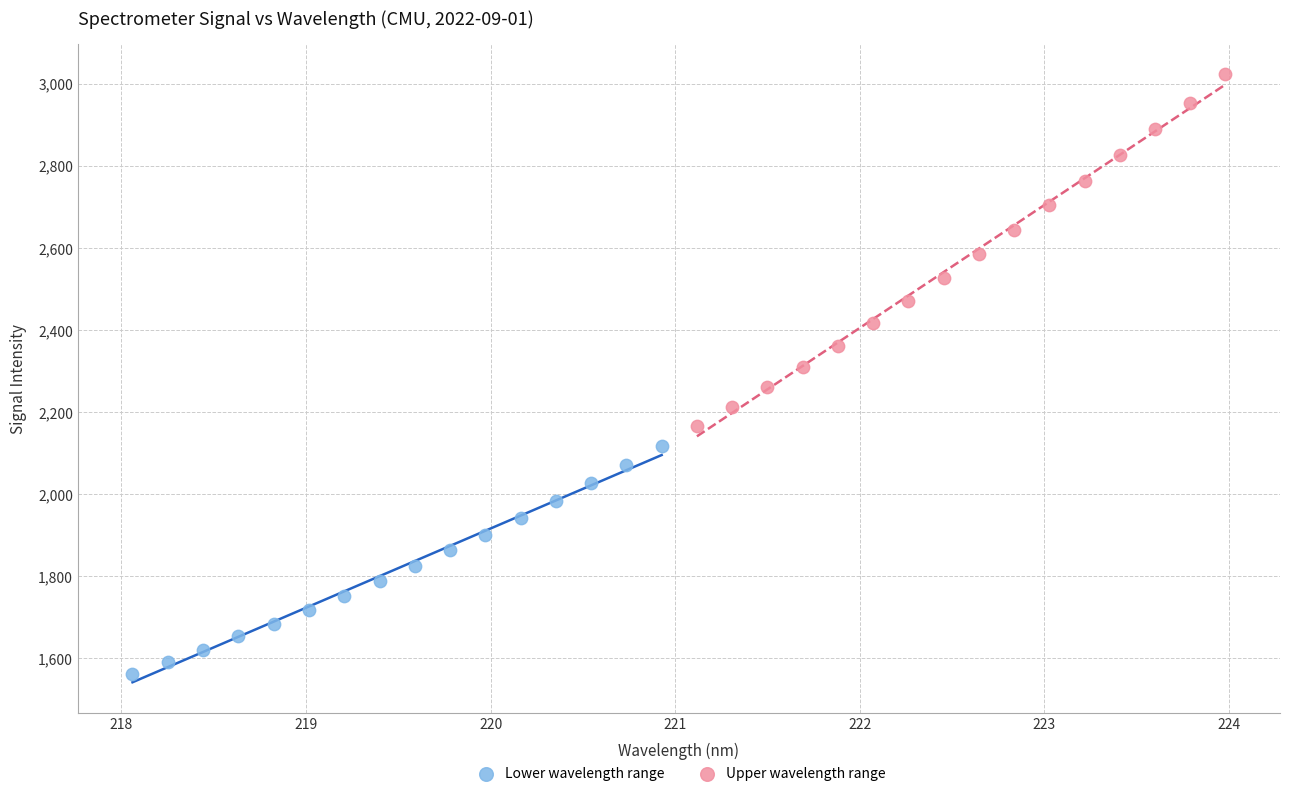

Which series has the widest spread of Y values?

Upper wavelength range